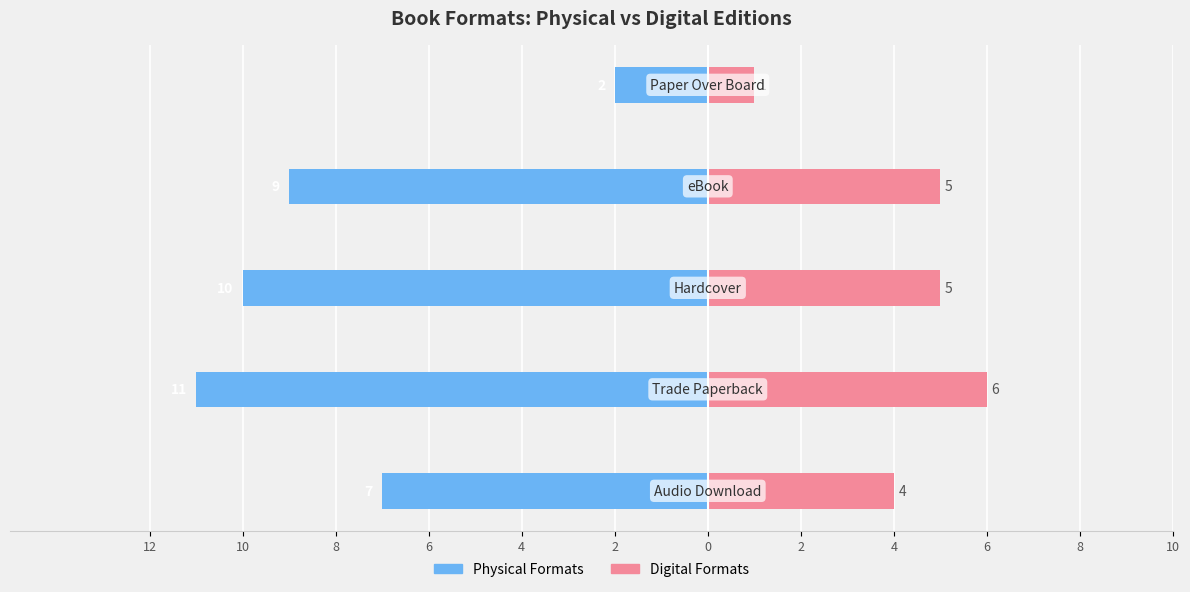

Which series has the largest range (max minus min)?

Physical Formats